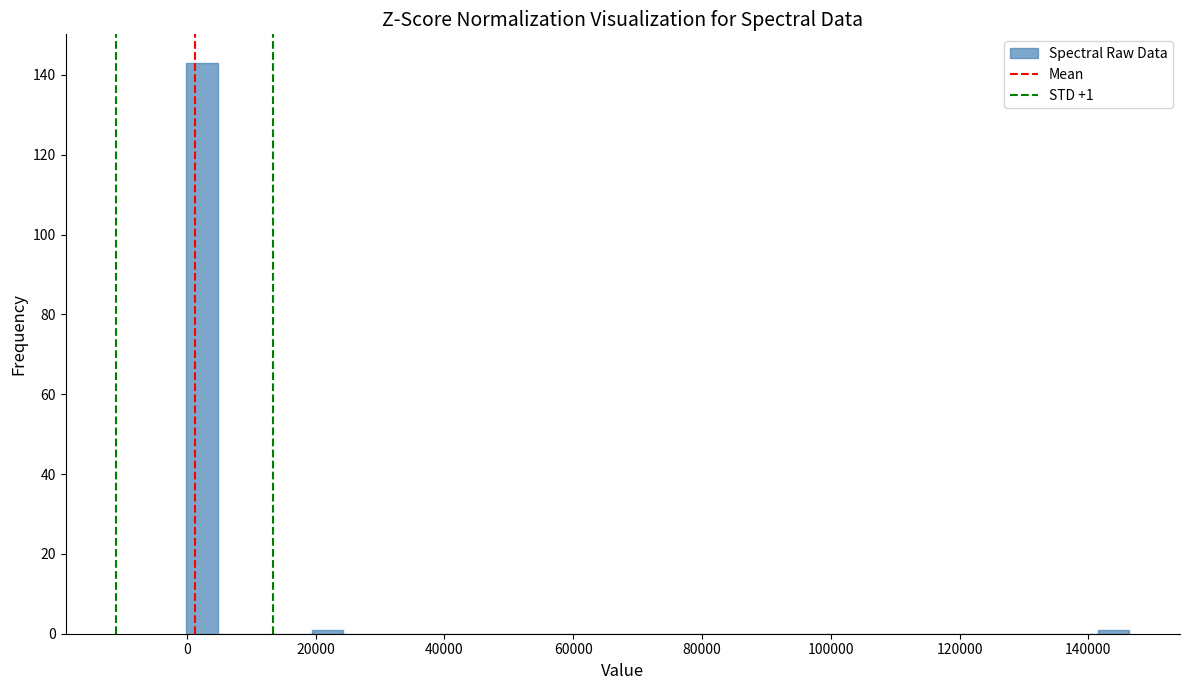

Around what value on the x-axis is the tallest bar? Give the approximate position of its centre, as read against the axis.

2000